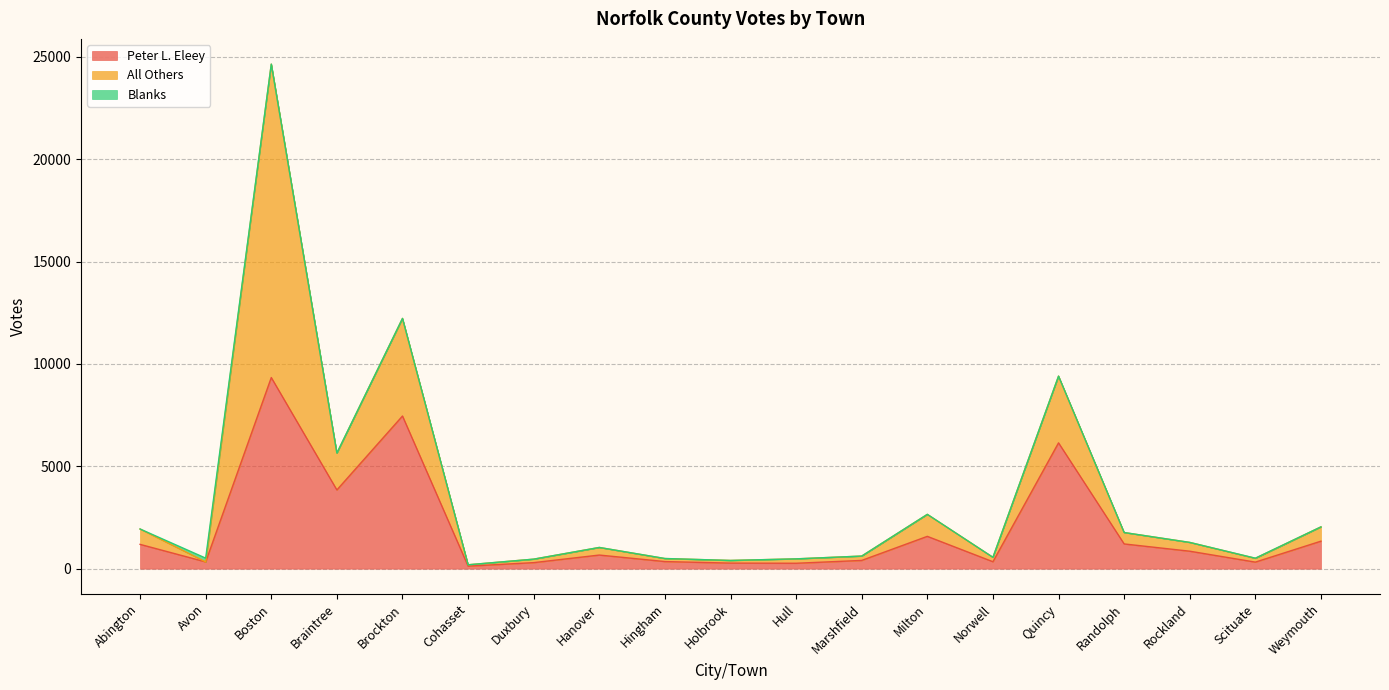

True or false: Blanks and Peter L. Eleey cross at least once.

False